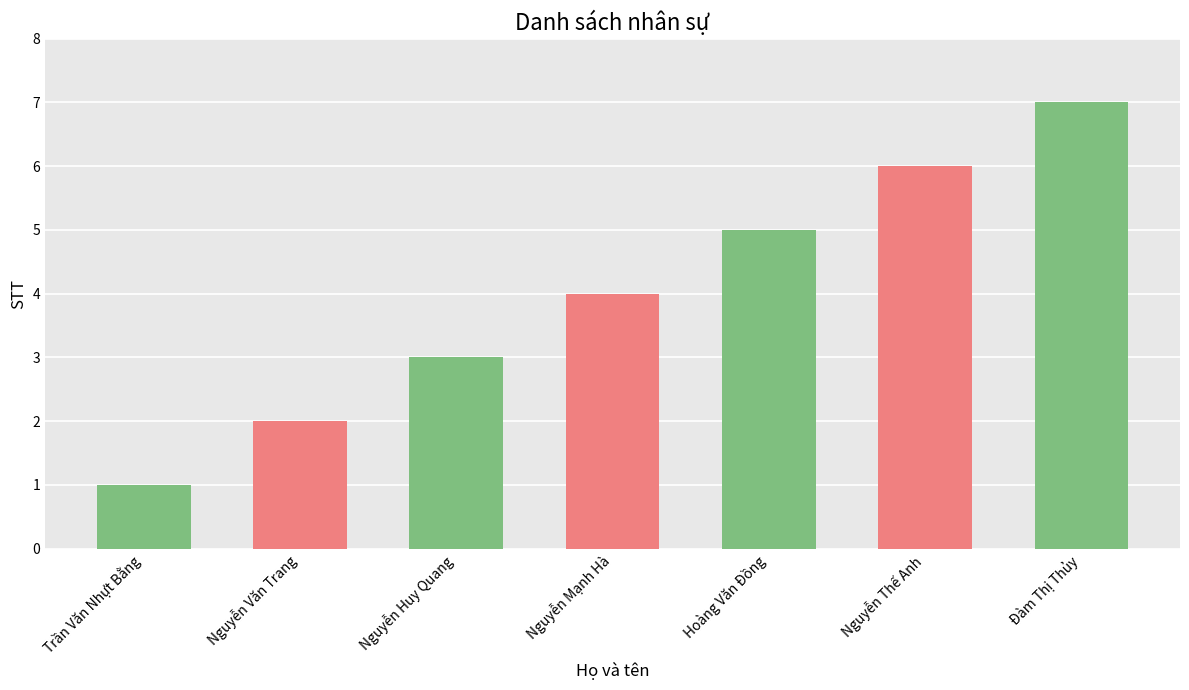

What is the ratio of the value at Trần Văn Nhựt Bằng to the value at Đàm Thị Thủy?

0.1